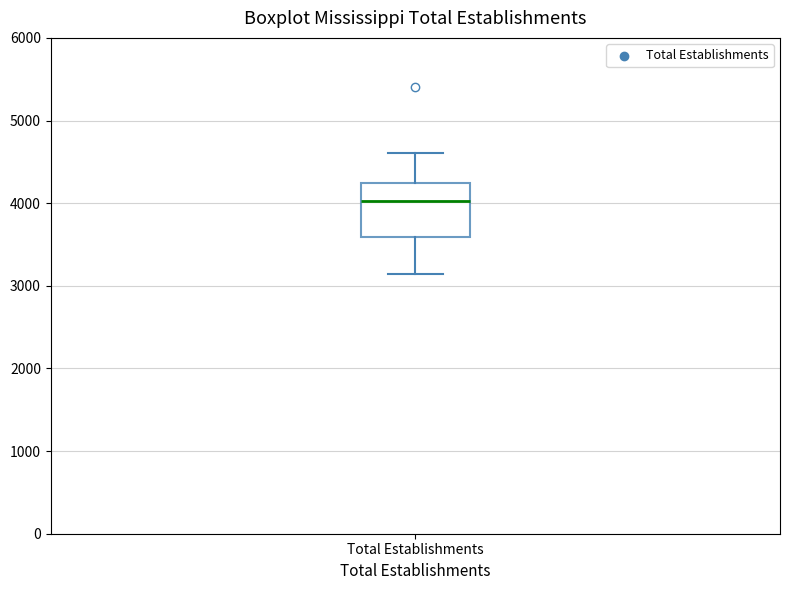

Where is the upper edge of the box for Total Establishments on the y-axis? The values are not printed on the chart, so give them approximately, as read against the axis.

4200